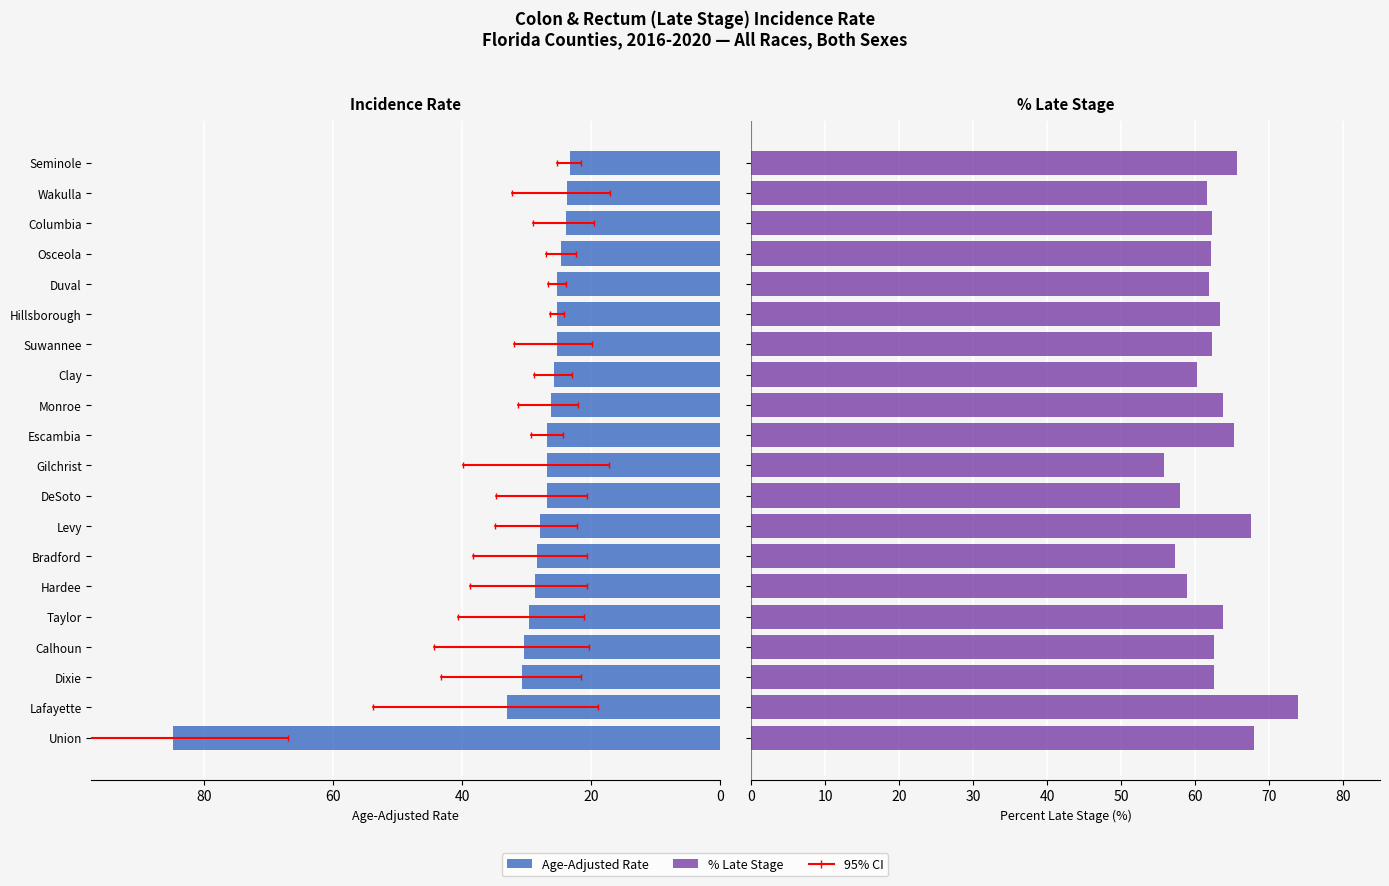

What is the difference between the Percent Late Stage values at Duval and Dixie?

0.7